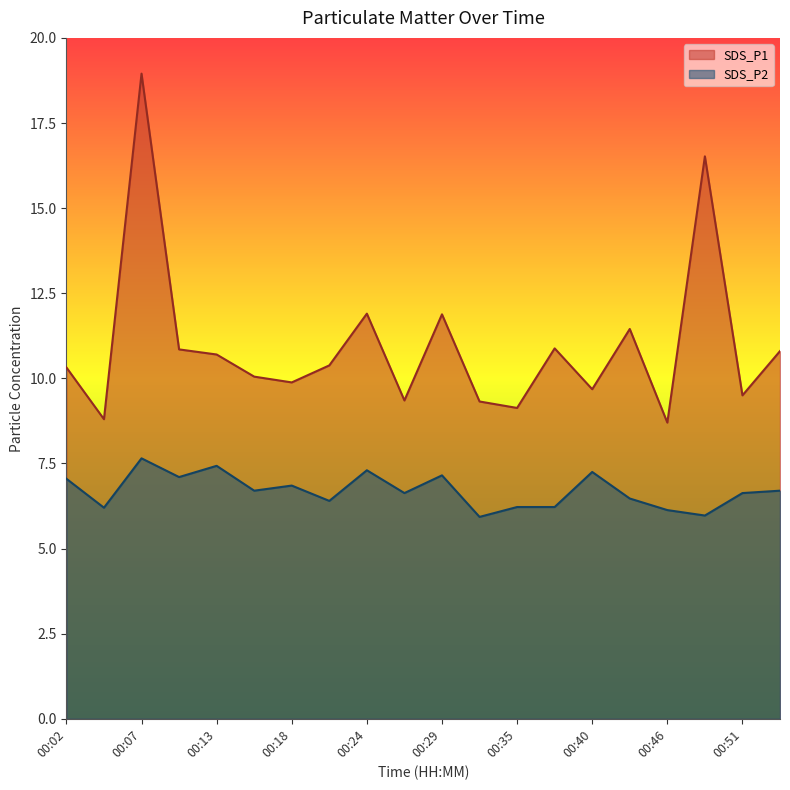

What is the difference between the maximum and second lowest values in the SDS_P1 series?

10.1